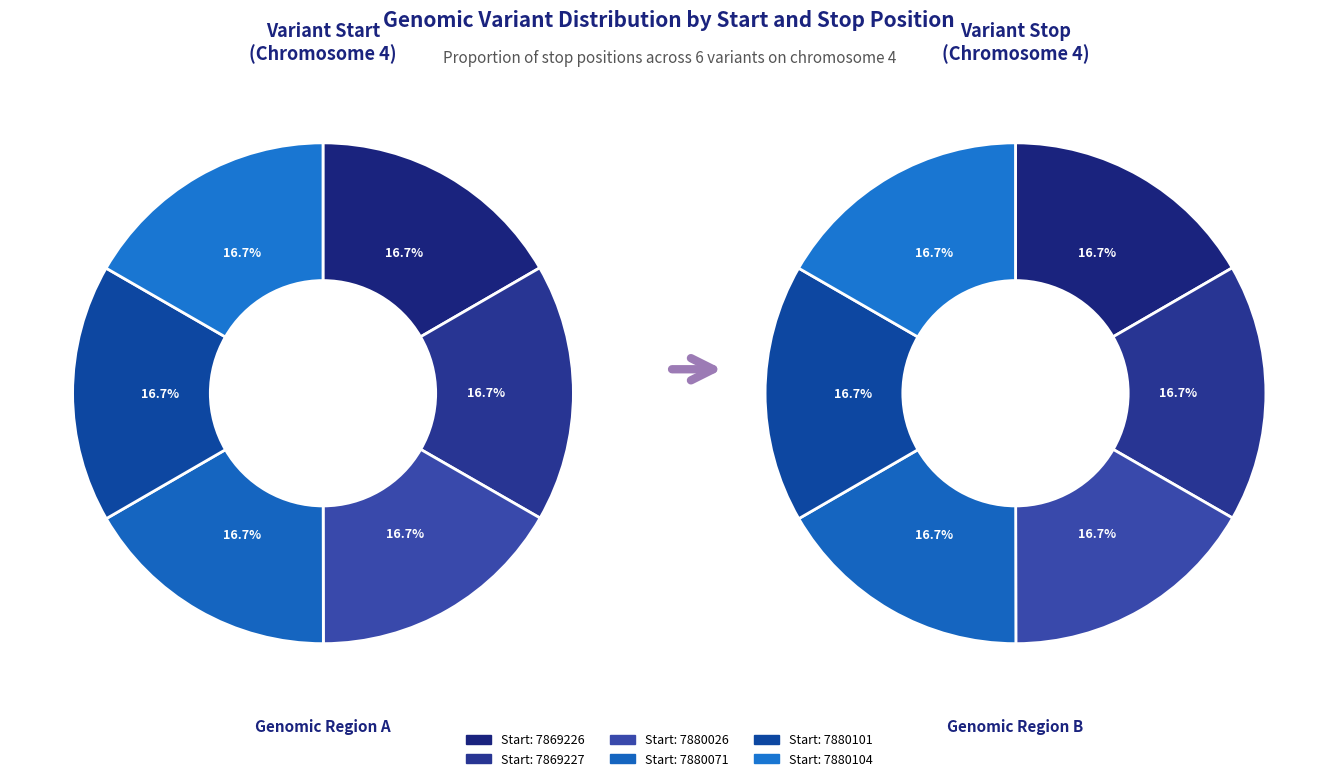

To the nearest percent, what is the average slice percentage?

17%